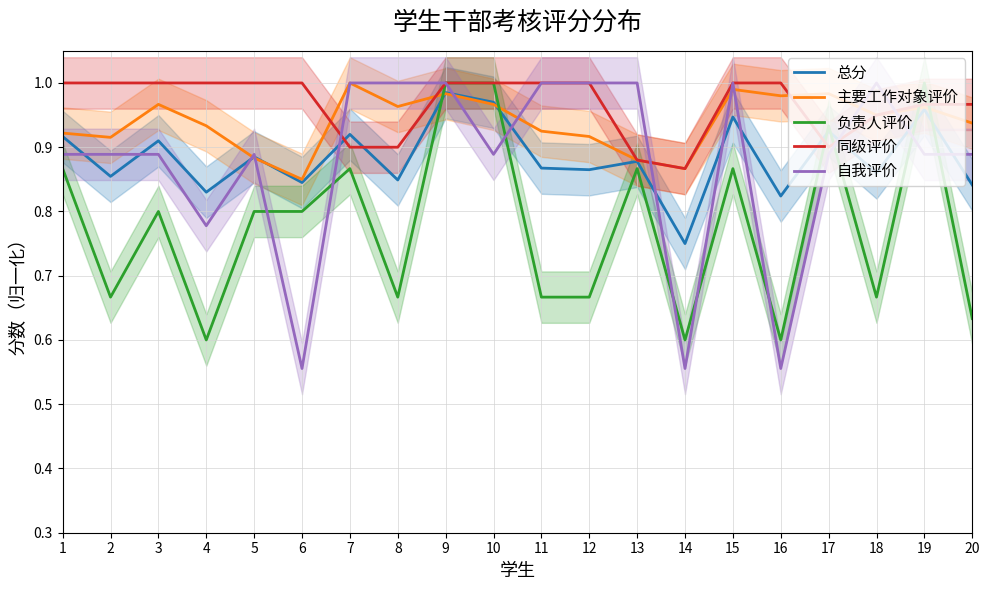

What is the difference between the maximum and minimum values in the 同级评价 series?

0.1